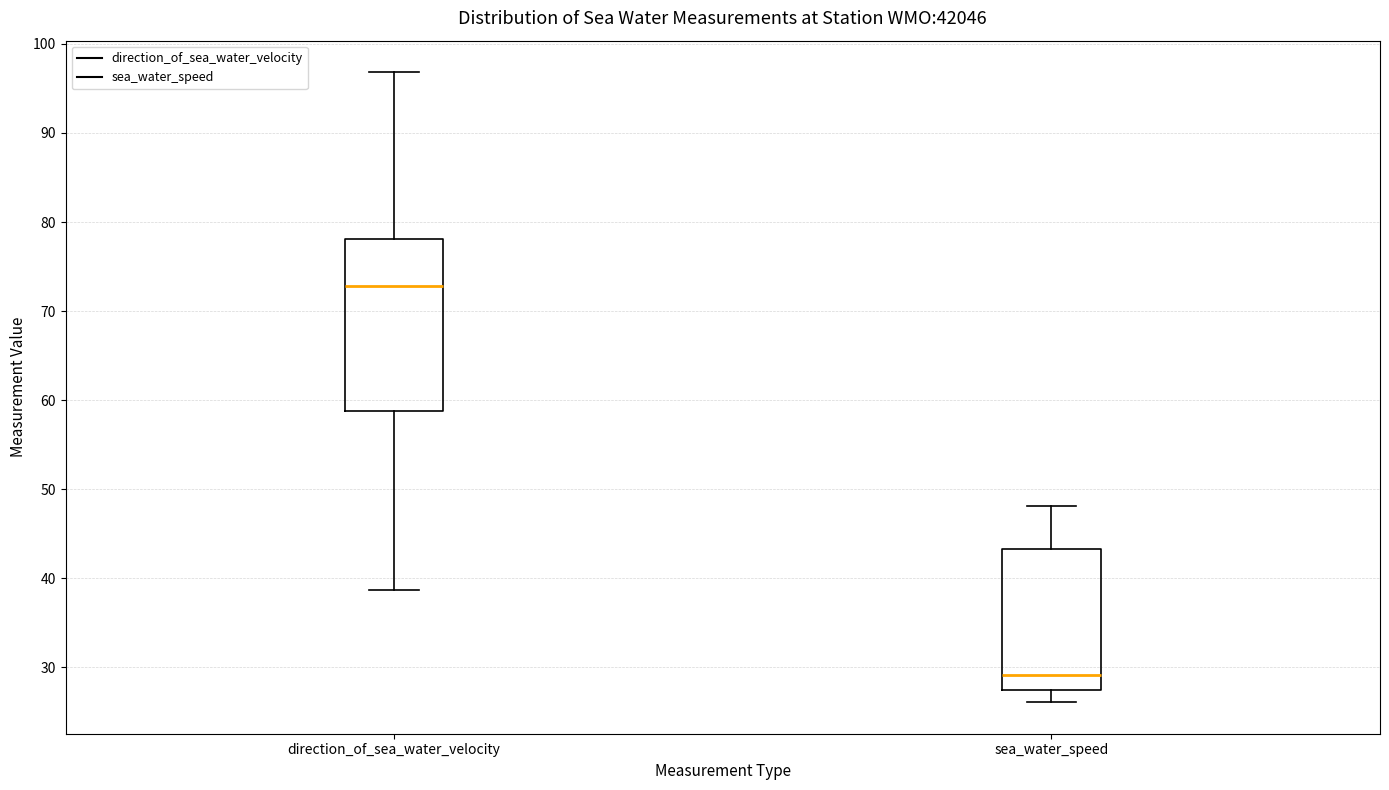

Where is the upper edge of the box for direction_of_sea_water_velocity on the y-axis? The values are not printed on the chart, so give them approximately, as read against the axis.

78